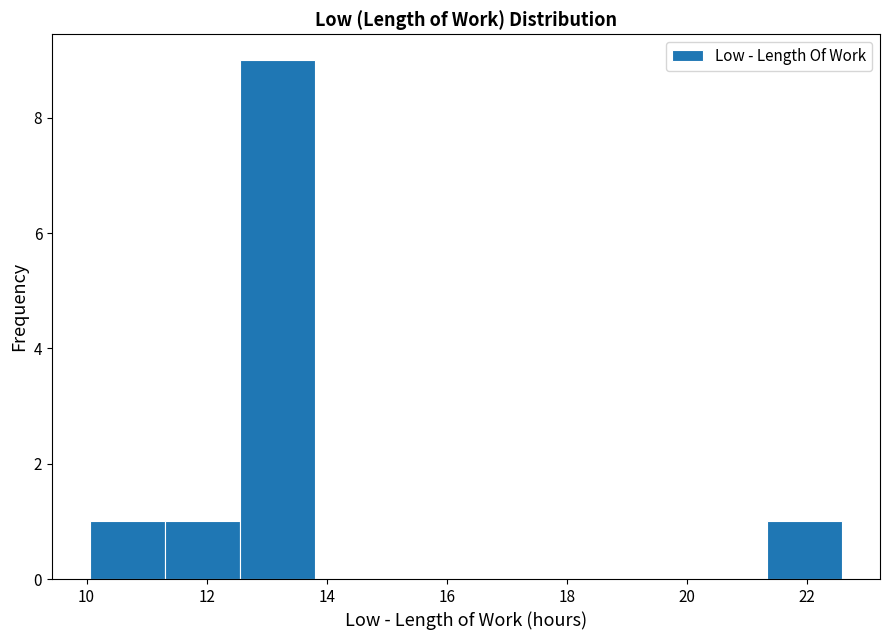

Reading left to right, list every bar in this chart as the range it spans on the x-axis followed by its height. Neither the bar edges nor the heights are printed on the chart, so give them approximately, as read against the axes.

10.0 to 11.4: 1
11.4 to 12.6: 1
12.6 to 13.8: 9
13.8 to 15.0: 0
15.0 to 16.4: 0
16.4 to 17.6: 0
17.6 to 18.8: 0
18.8 to 20.0: 0
20.0 to 21.4: 0
21.4 to 22.6: 1